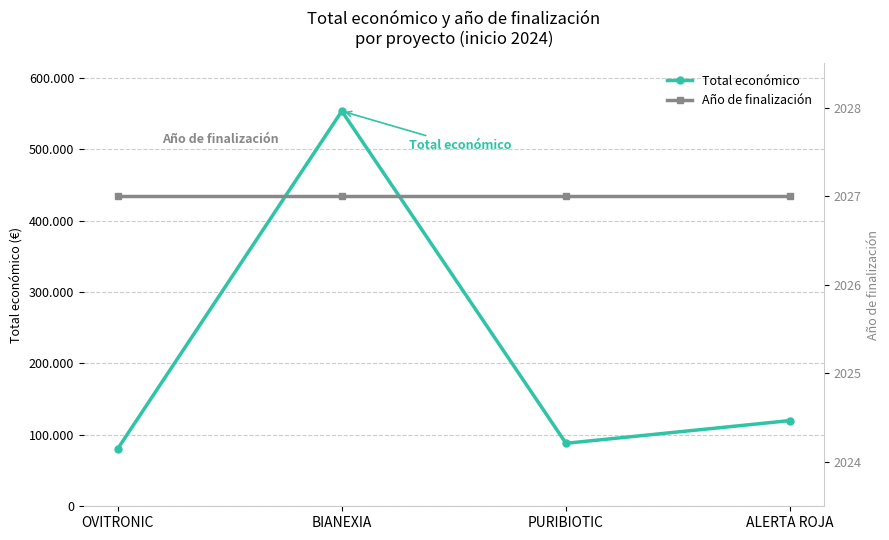

What is the label of the 1st point from the left?

OVITRONIC